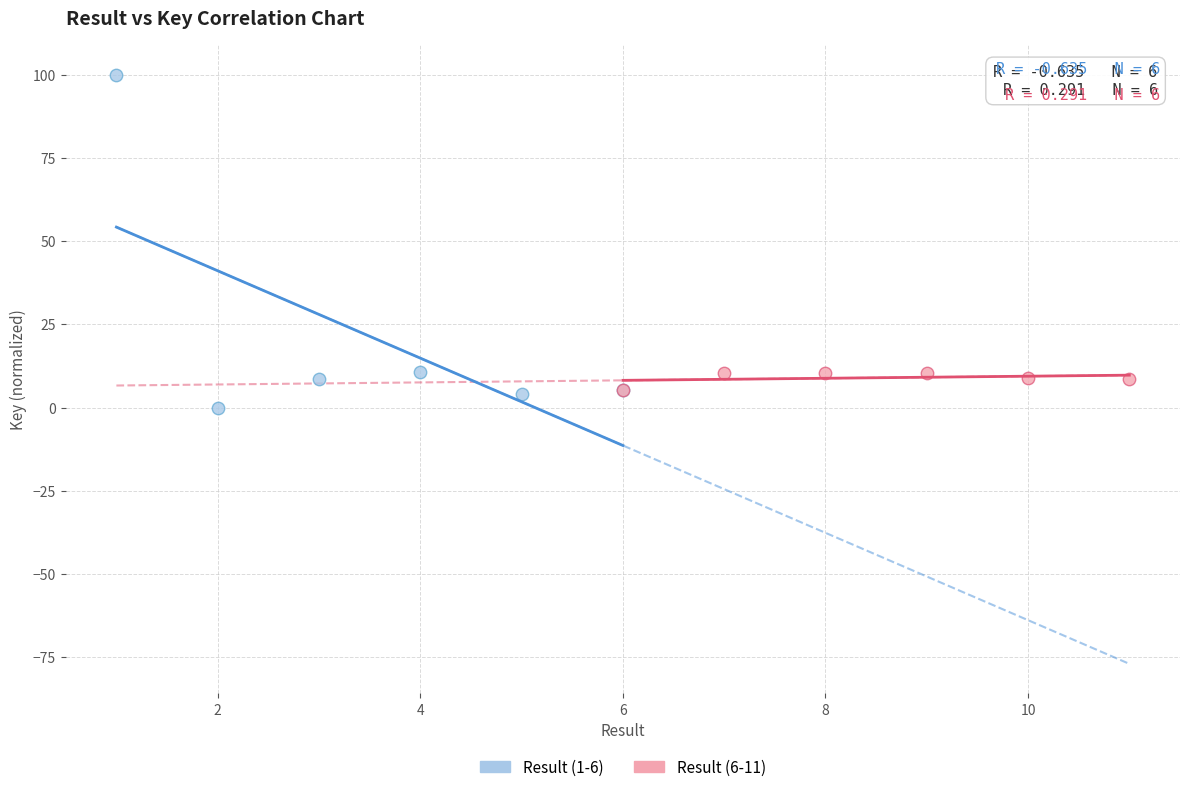

Which series has the largest Y range (max minus min)?

Result (1-6)